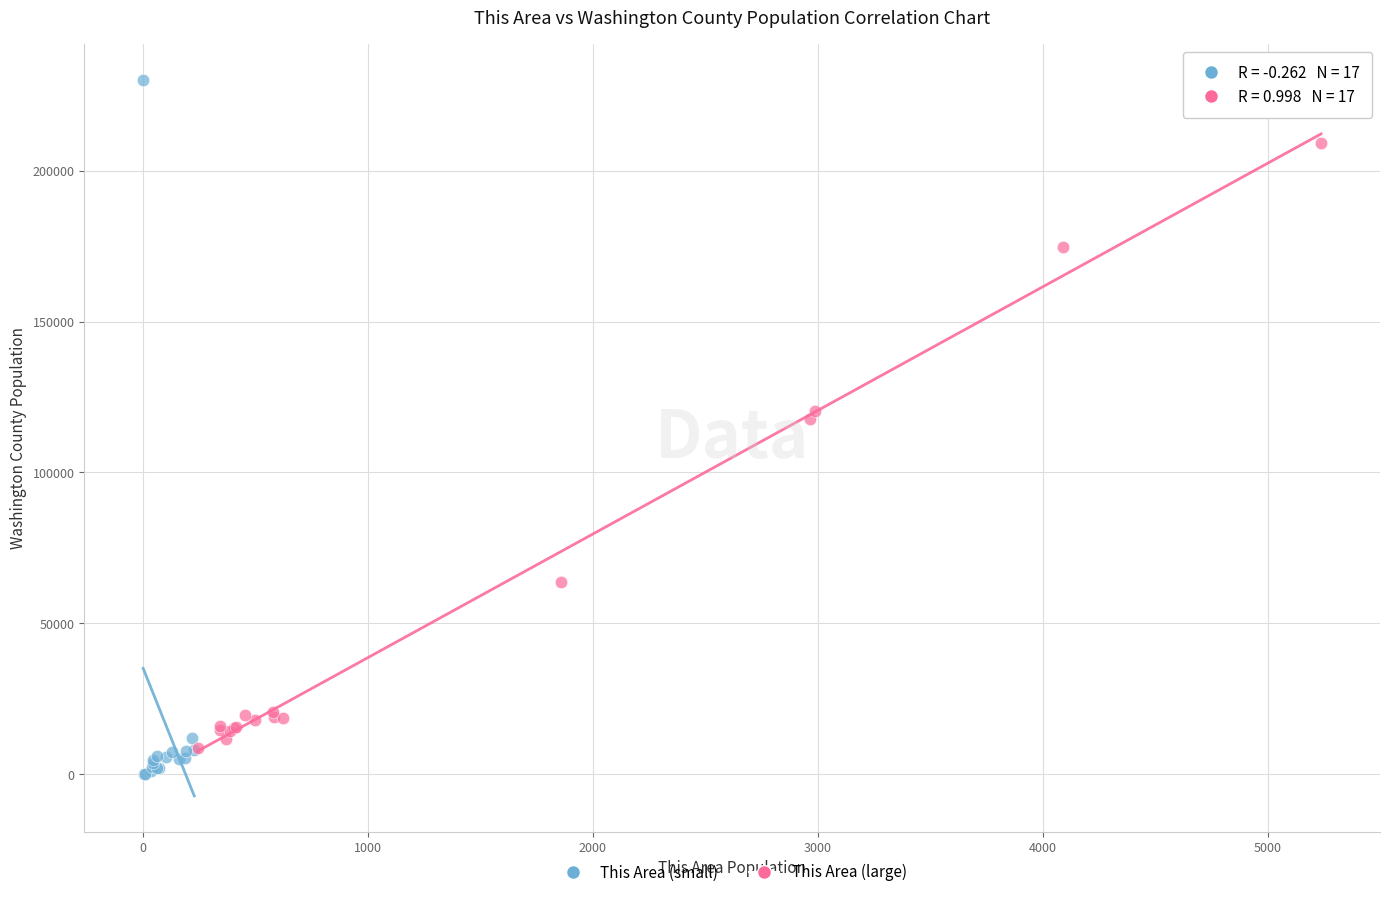

Which series contains the highest Y value?

This Area (small)